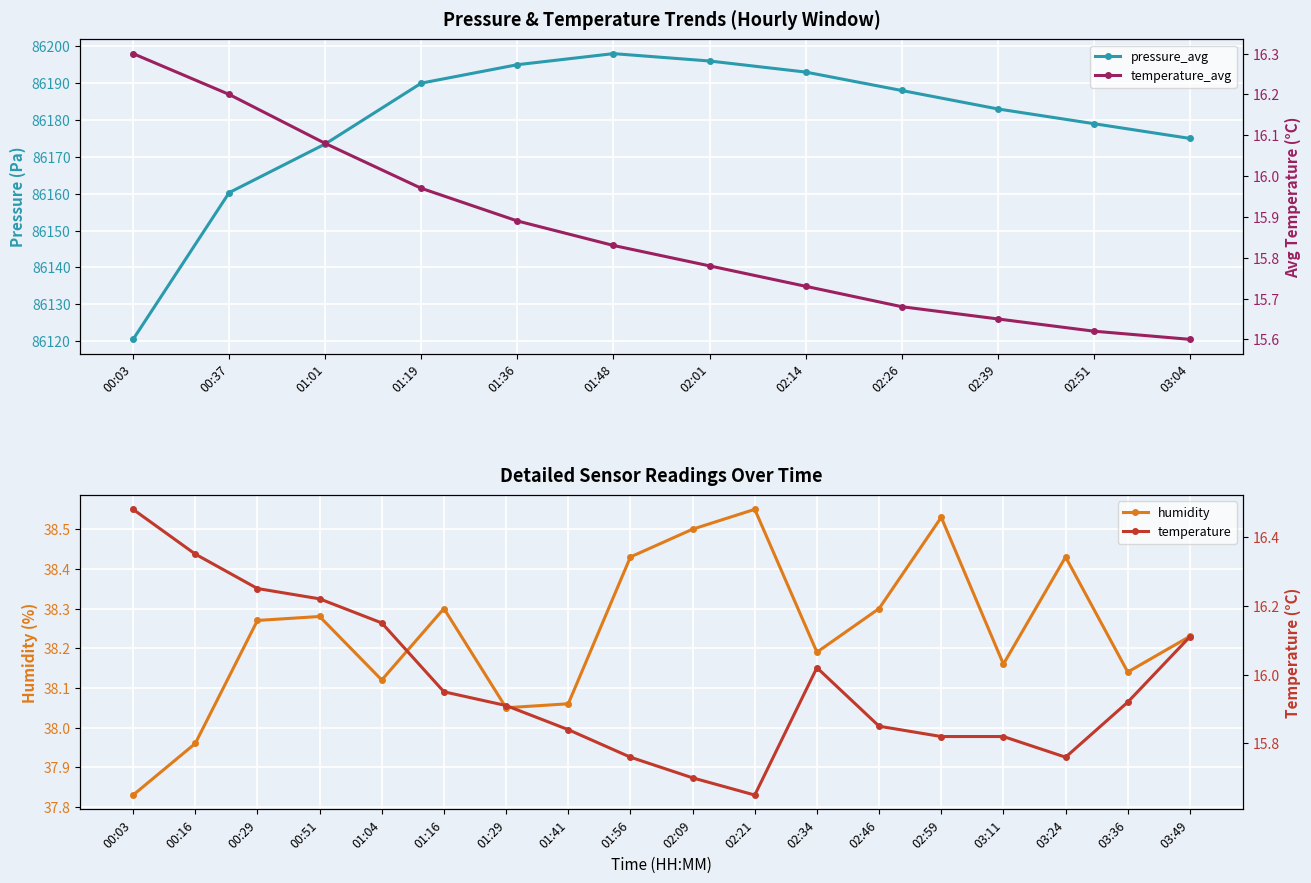

True or false: humidity has a value of 14.6 at 02:21.

False